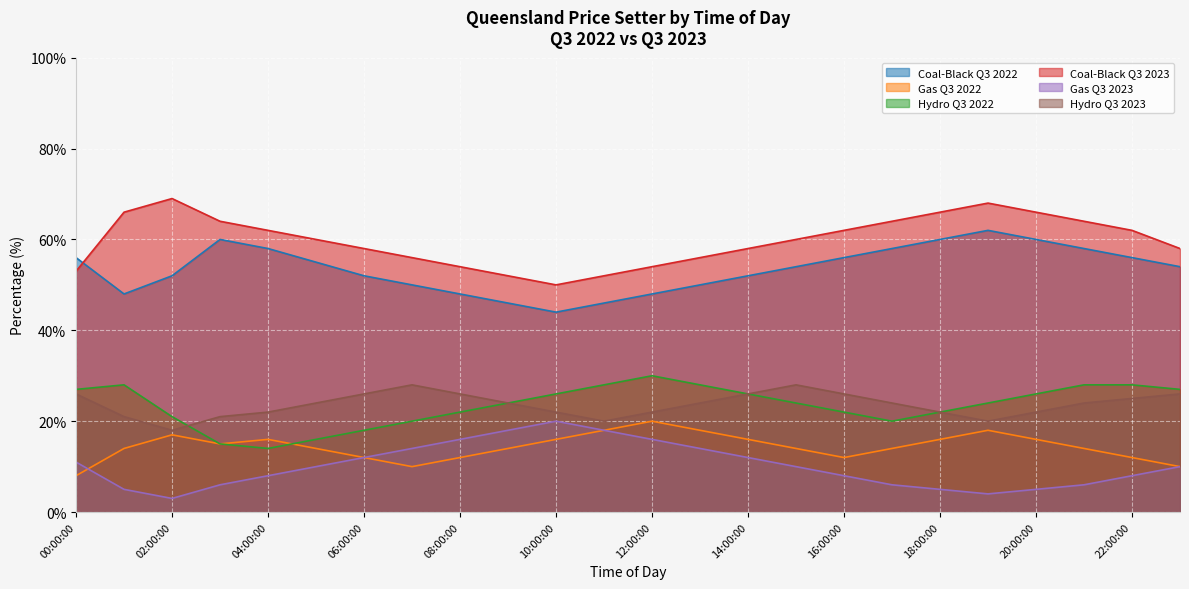

How many data points in Hydro Q3 2022 are less than 24?

10